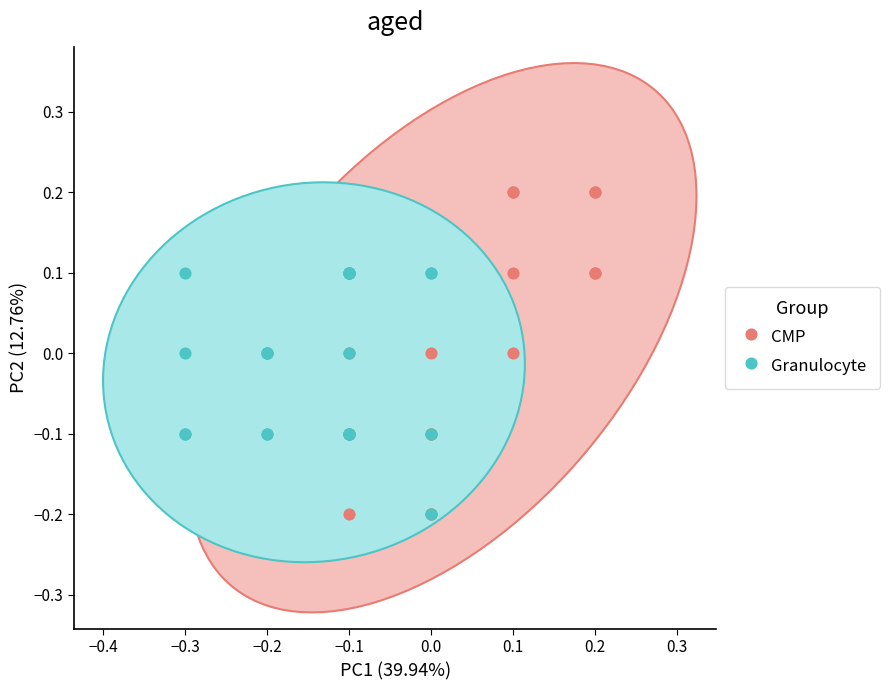

Which series contains the highest Y value?

CMP